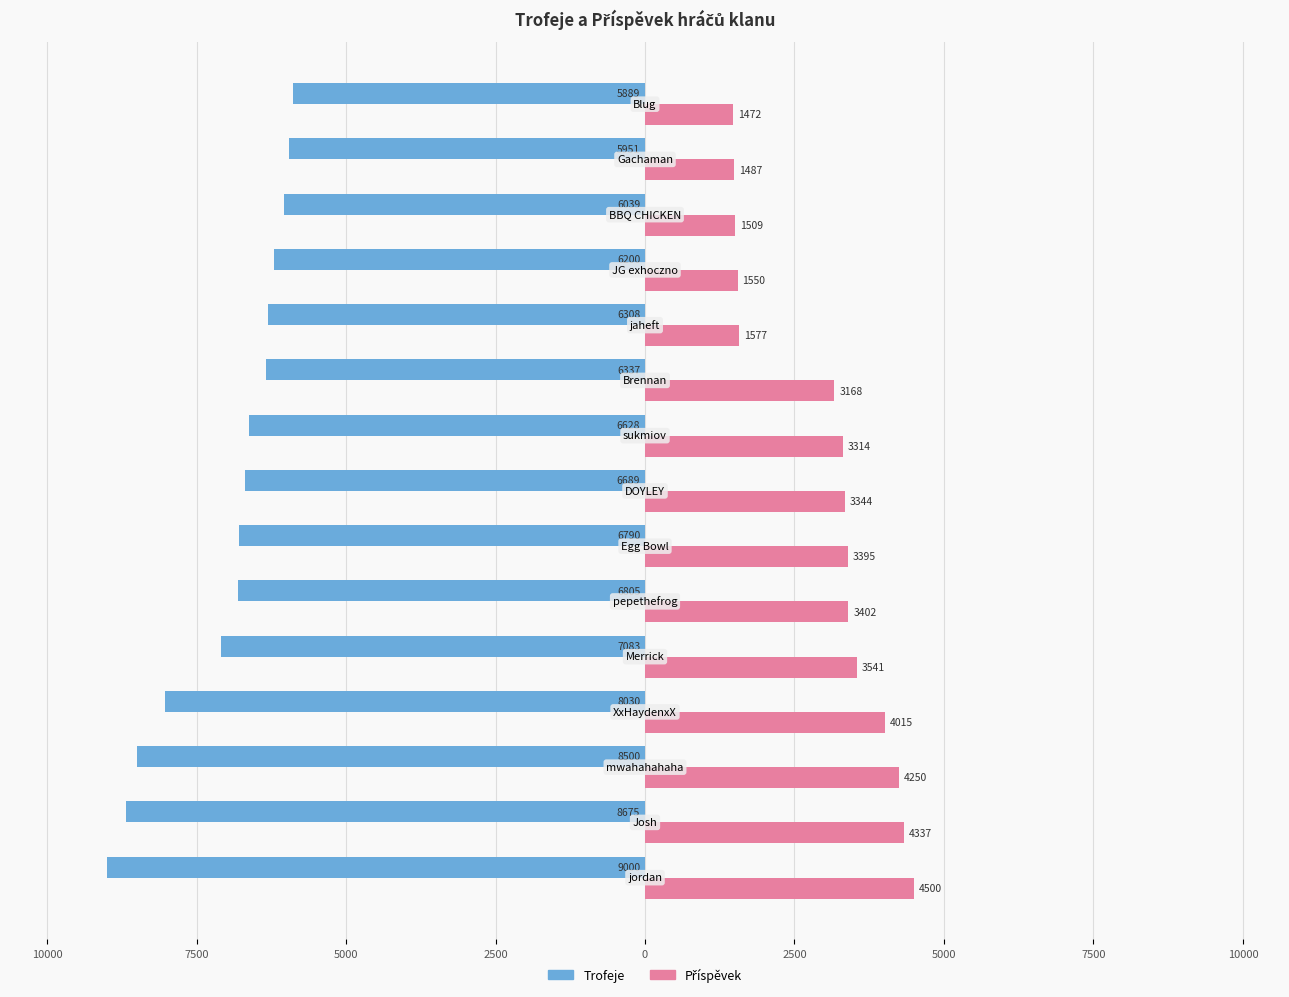

What is the value of the Trofeje bar at the 14th from the left?

-5951